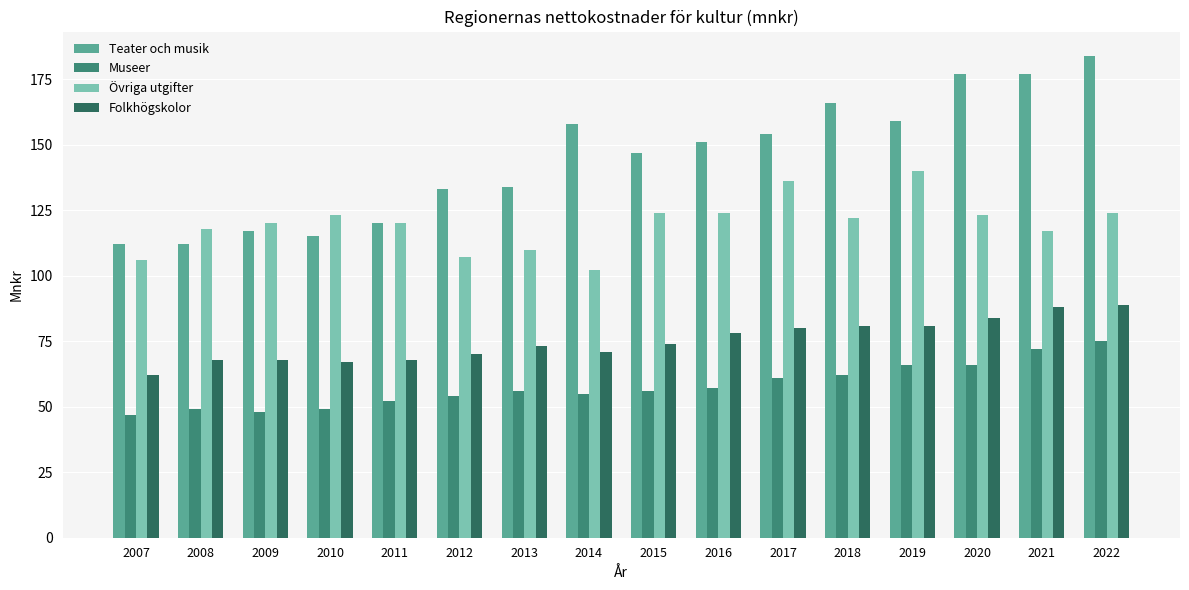

Which label corresponds to the largest value in the chart?

2022